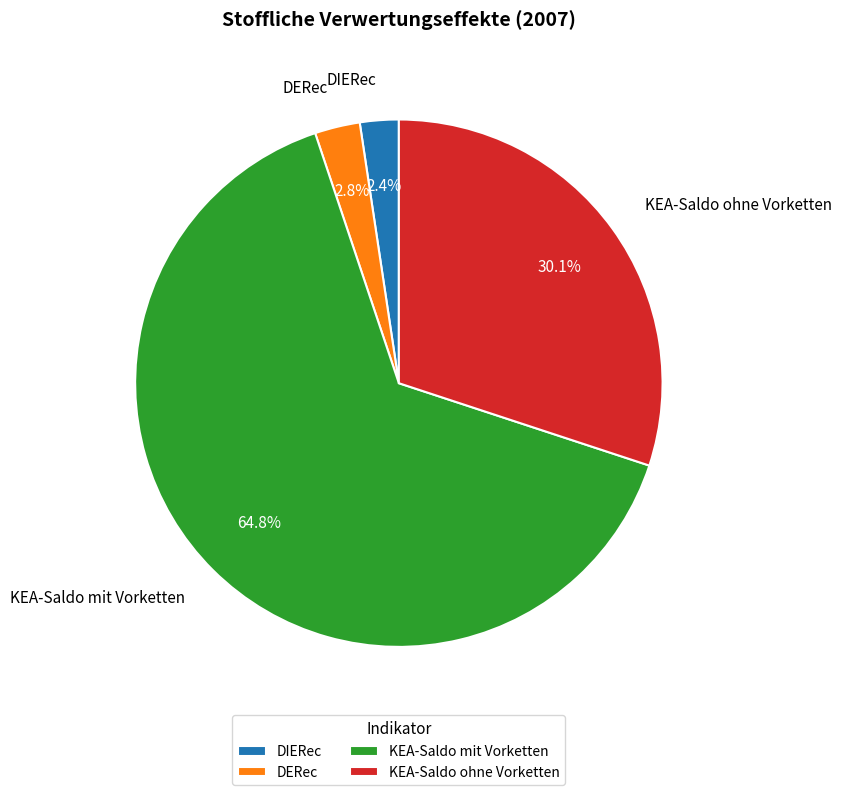

To the nearest percent, what percentage of the pie is KEA-Saldo mit Vorketten?

65%